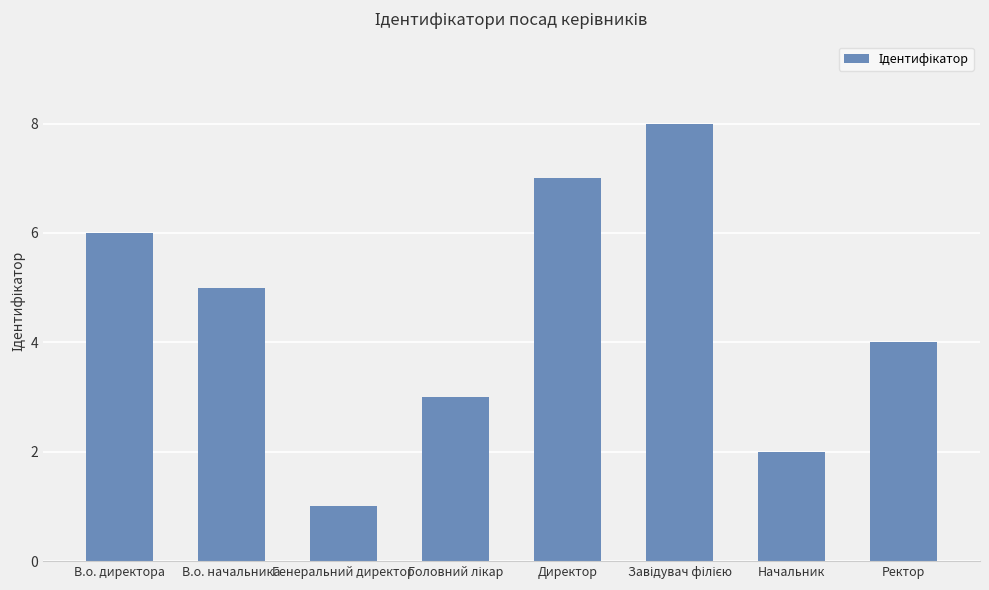

At which label is the value closest to 4?

Ректор